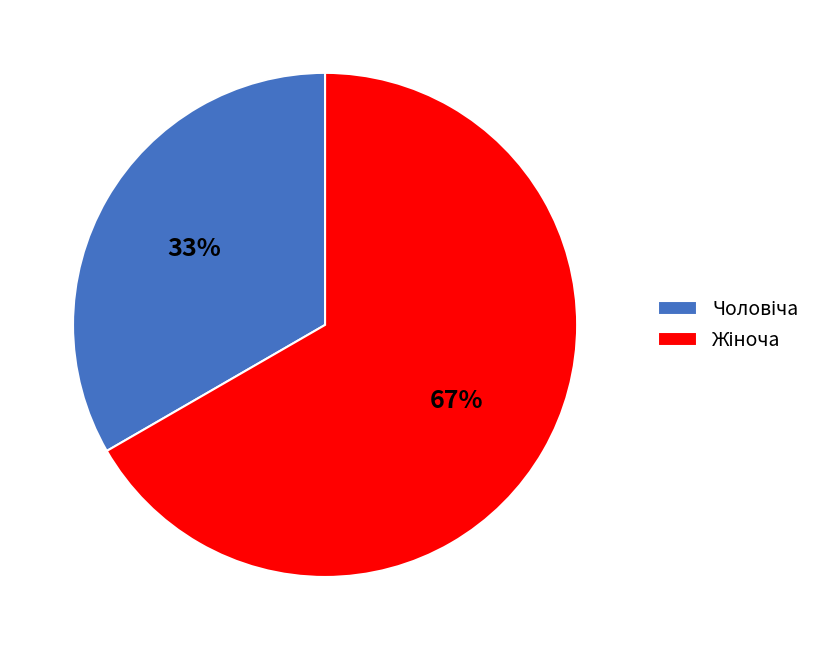

Is there any slice that represents more than half of the pie?

Yes